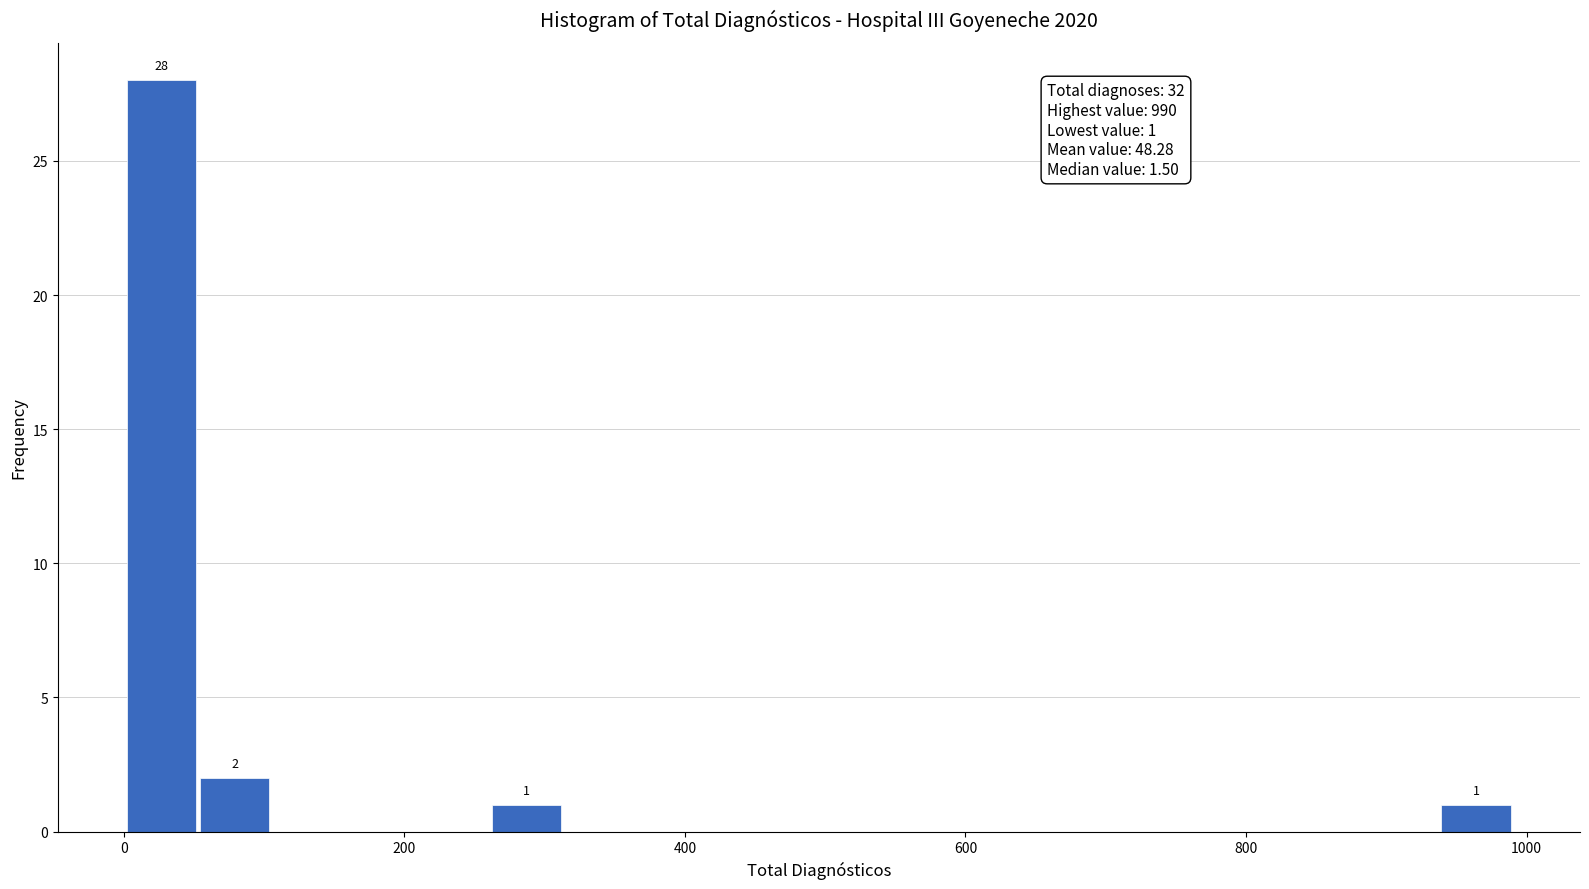

Read against the x-axis, roughly where is the centre of the tallest bar?

20